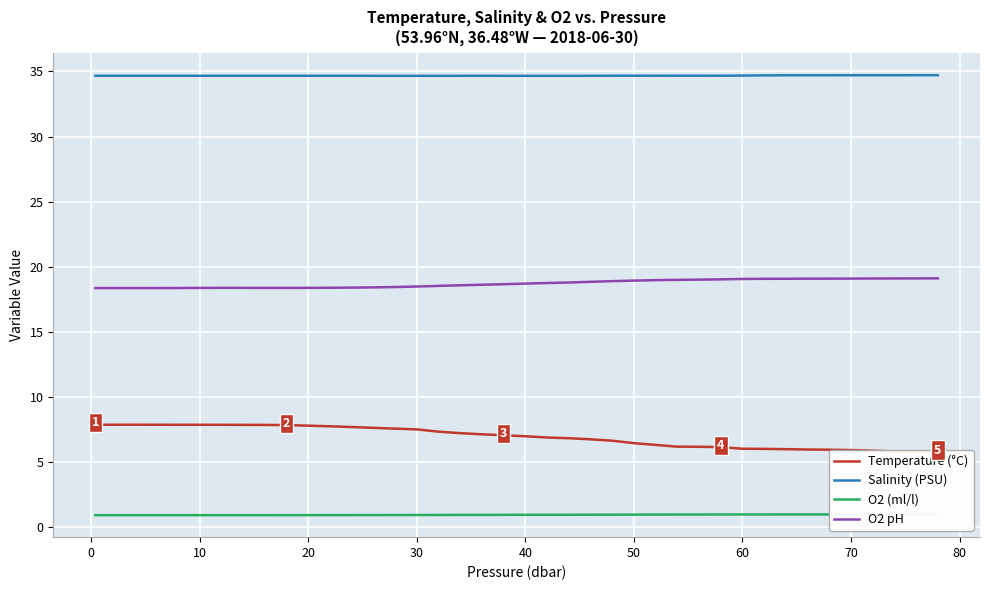

True or false: O2 pH and Salinity (PSU) intersect in this chart.

False